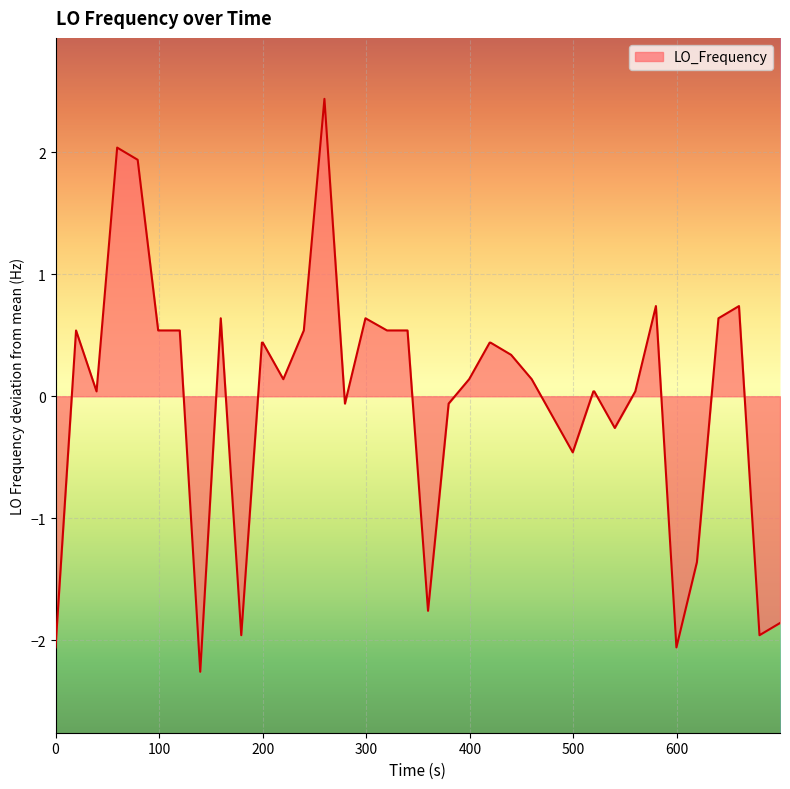

What is the smallest value displayed?

-2.3